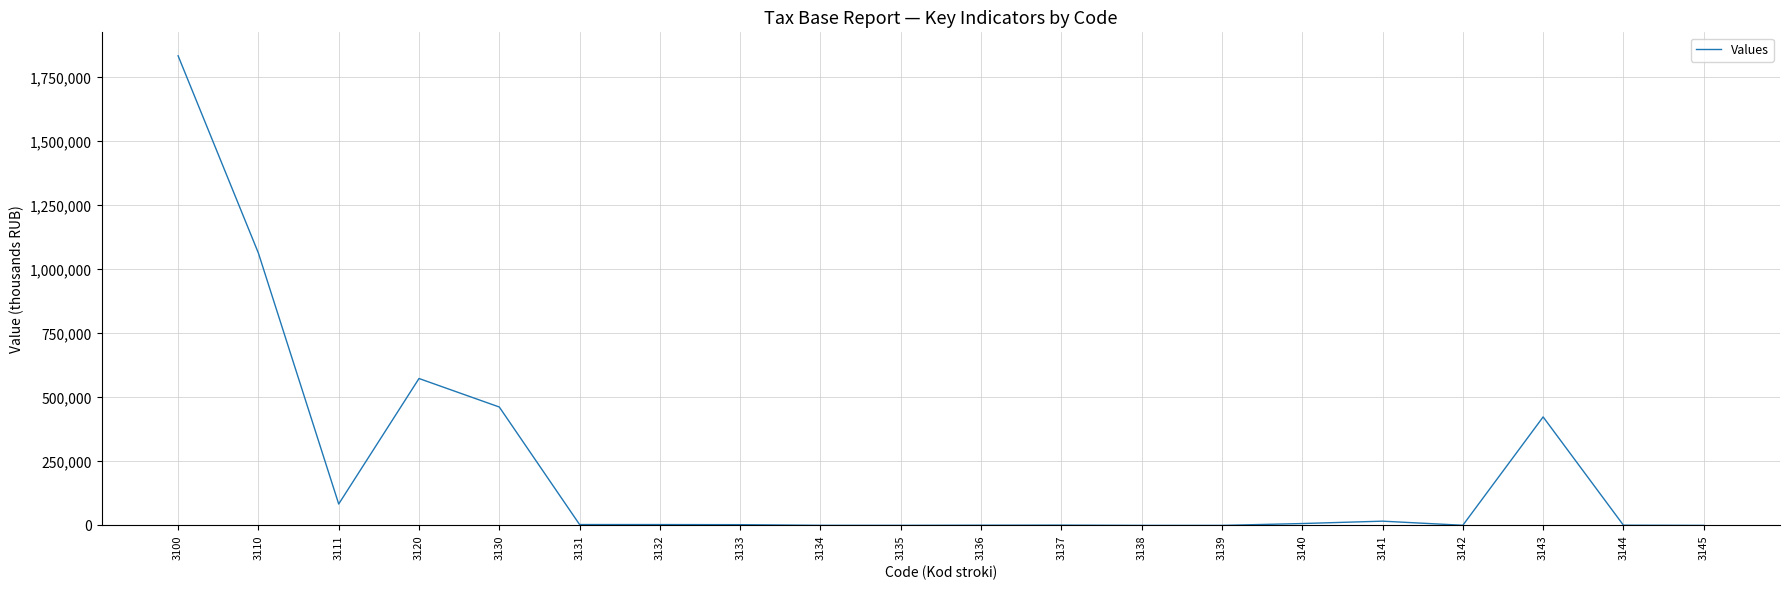

What is the greatest value displayed?

1834722